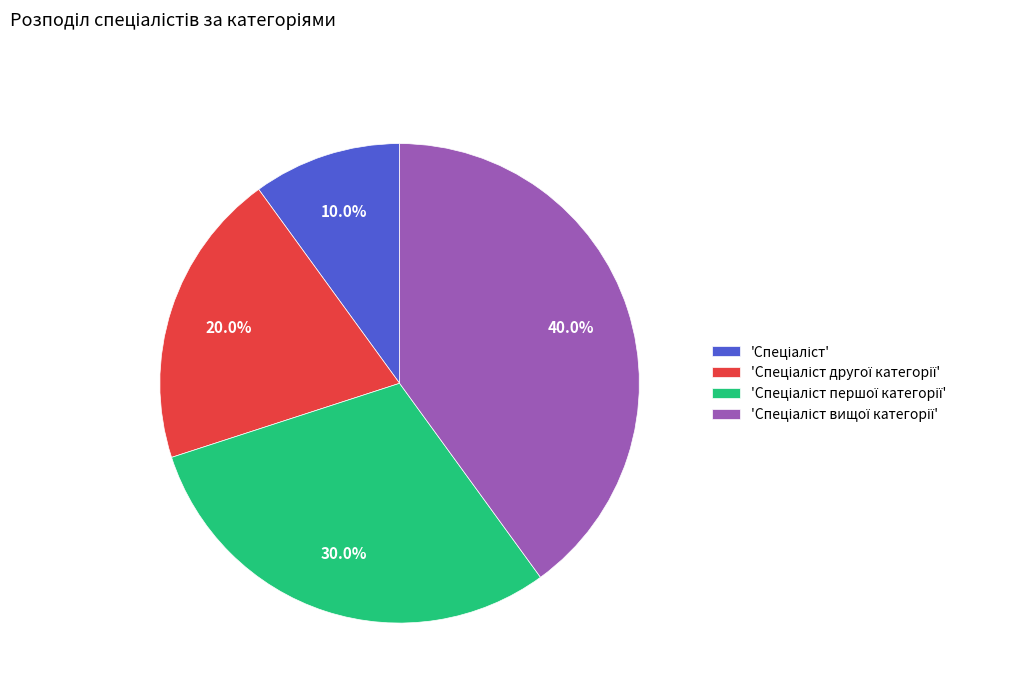

Does any single category account for the majority?

No